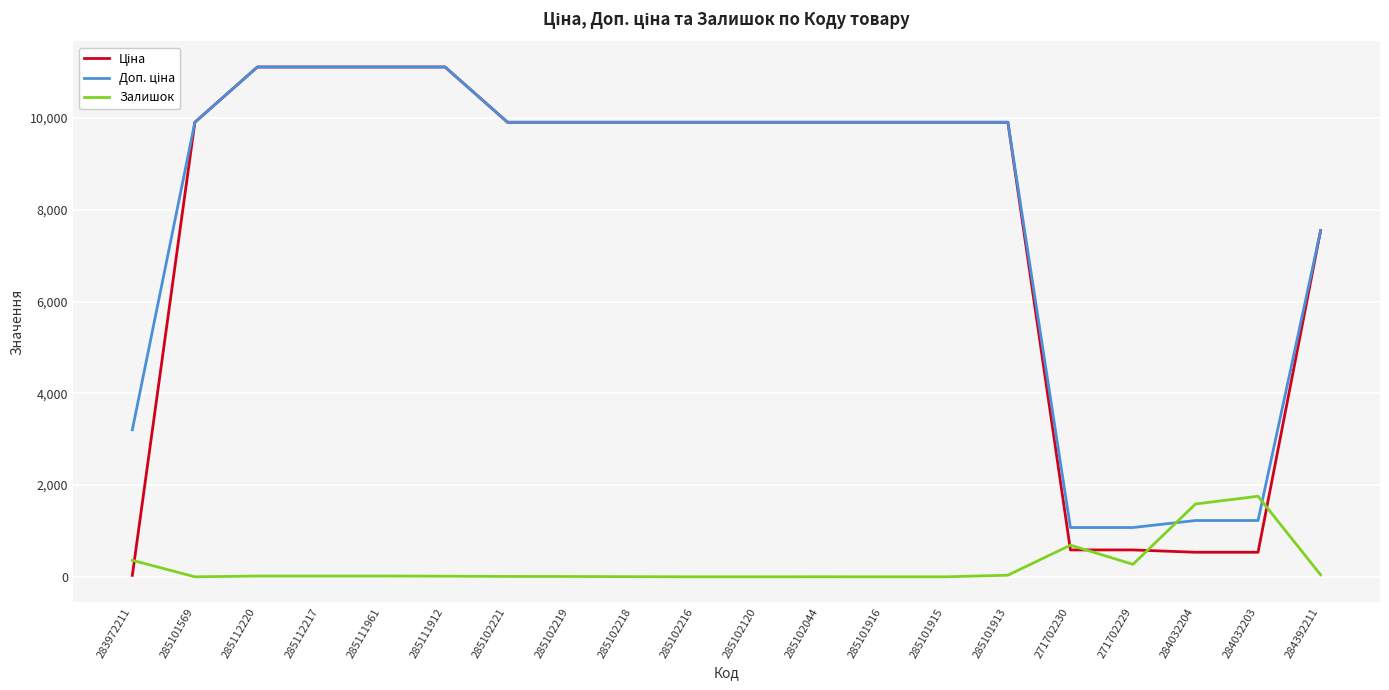

What value does the Залишок series have at 285102221?

8.0